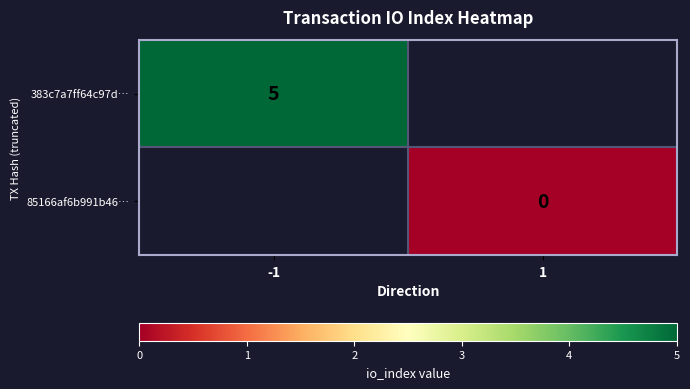

Is the value of 383c7a7ff64c97d… at 1 greater than the value of 85166af6b991b46… at -1?

No